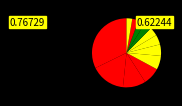

How many slices are in this pie chart?

12